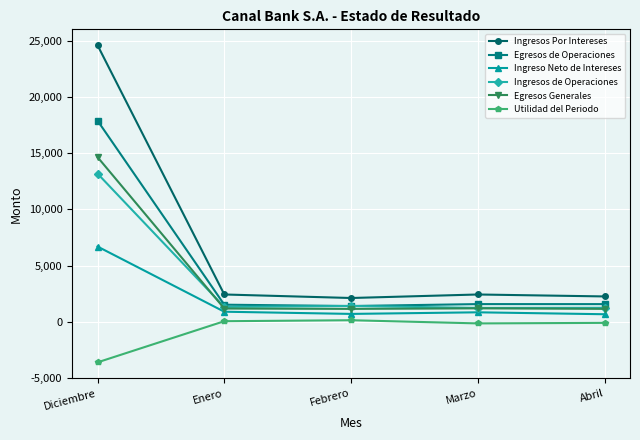

What is the label of the 1st point from the left?

Diciembre